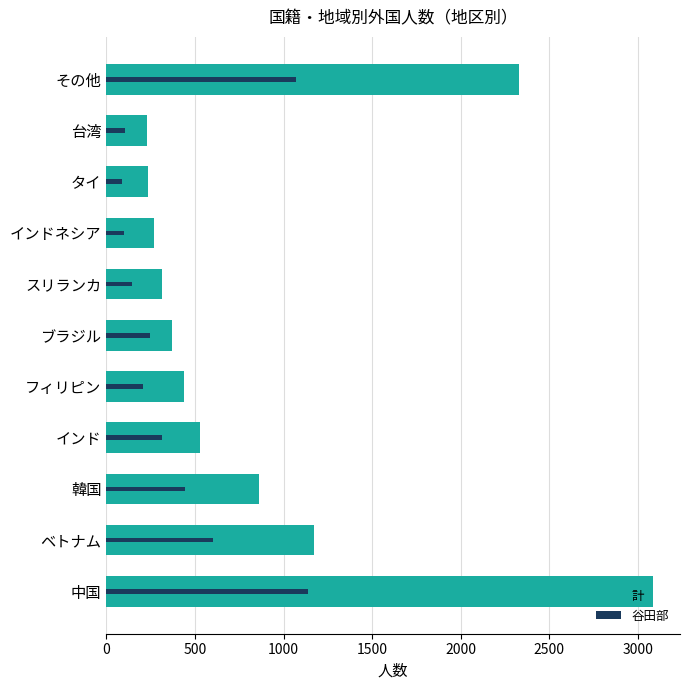

What is the difference between the 谷田部 values at 台湾 and タイ?

20